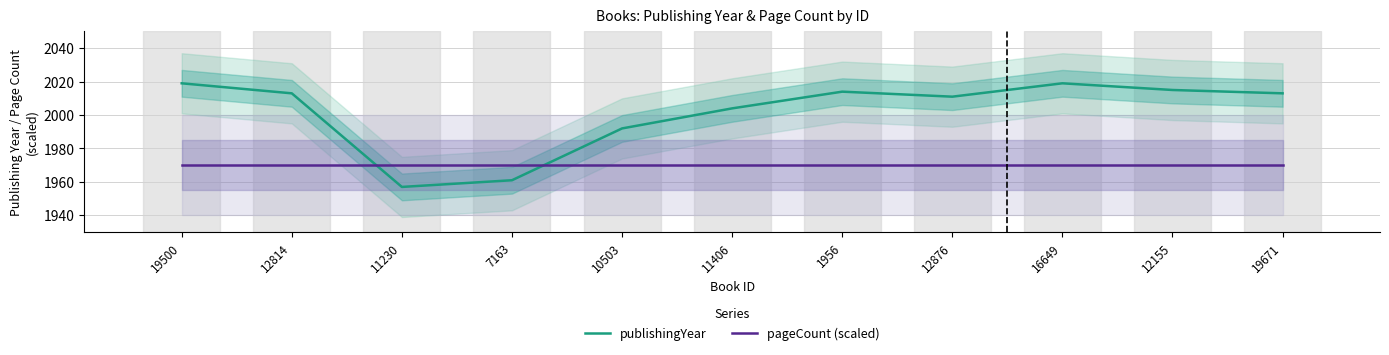

Which series ends up on top after the final intersection of pageCount (scaled) and publishingYear?

publishingYear